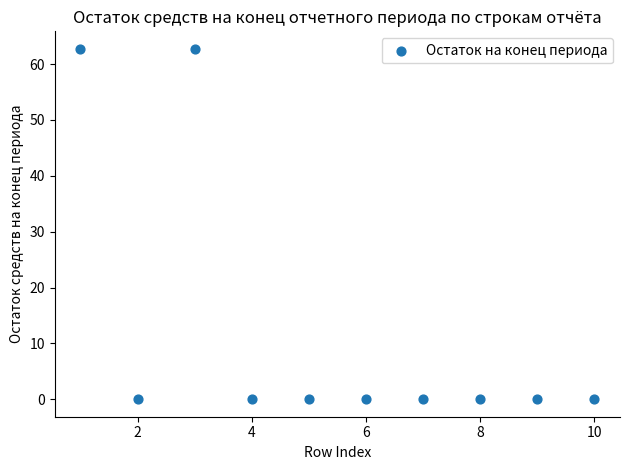

What is the range of Y values (max minus min)?

62.7